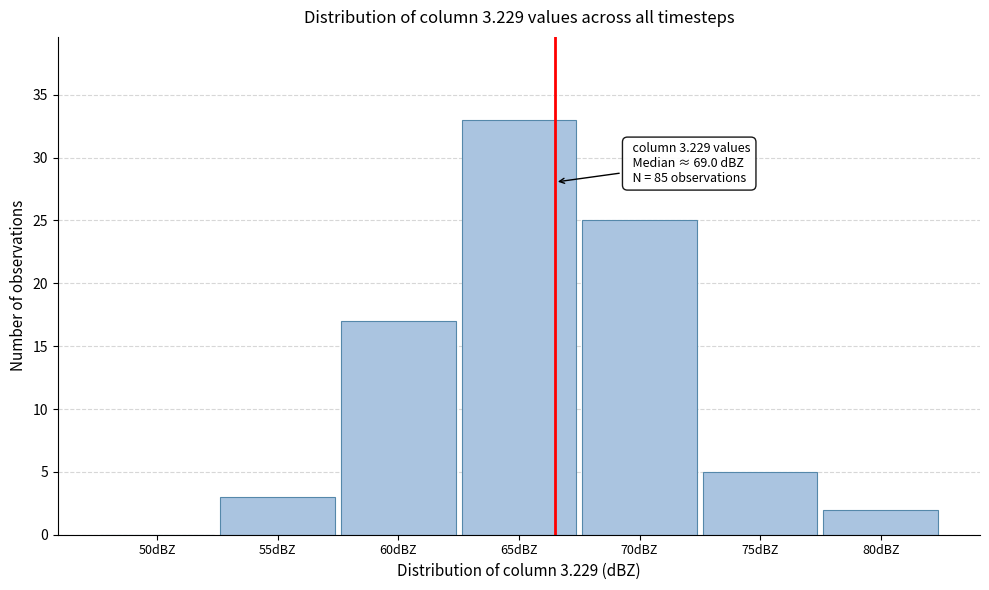

Reading right to left, extract all data points from this chart.

80dBZ=2	75dBZ=5	70dBZ=25	65dBZ=33	60dBZ=17	55dBZ=3	50dBZ=0